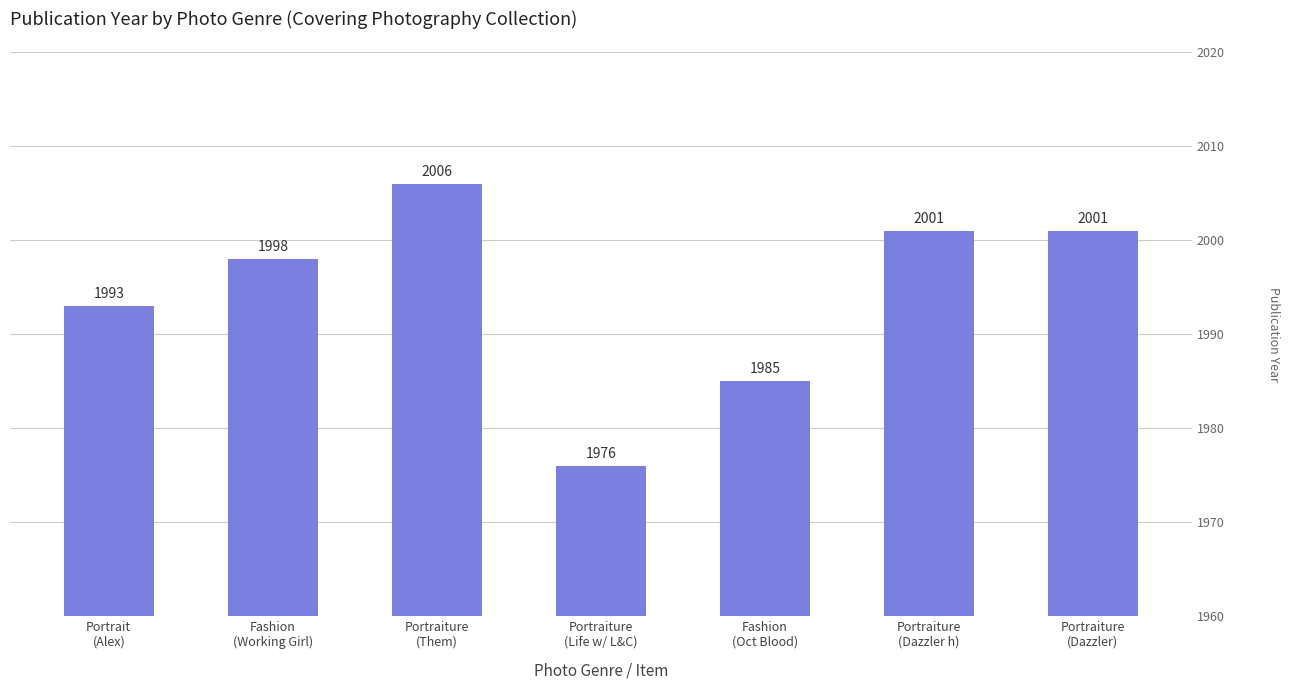

What is the minimum value shown in the chart?

1976